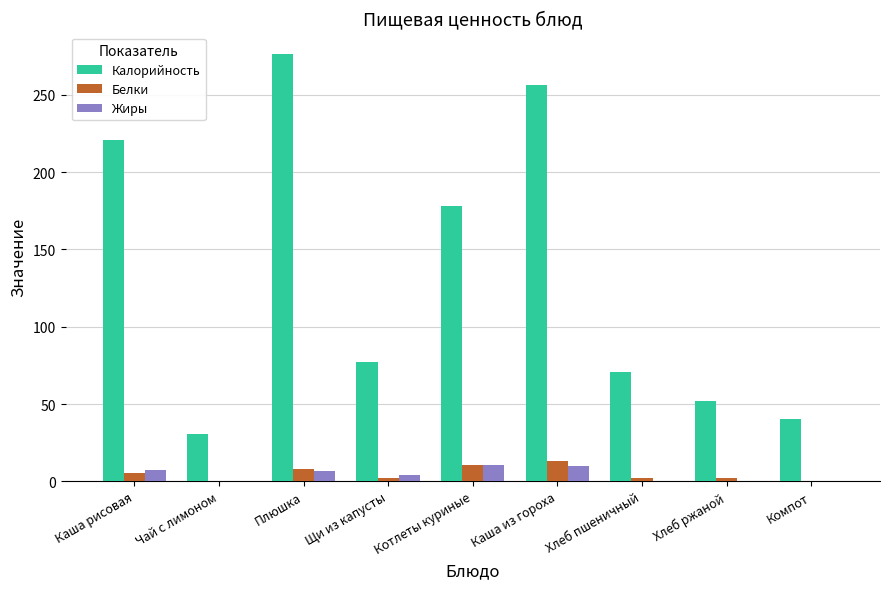

True or false: Калорийность has a value of 30.8 at Чай с лимоном.

True